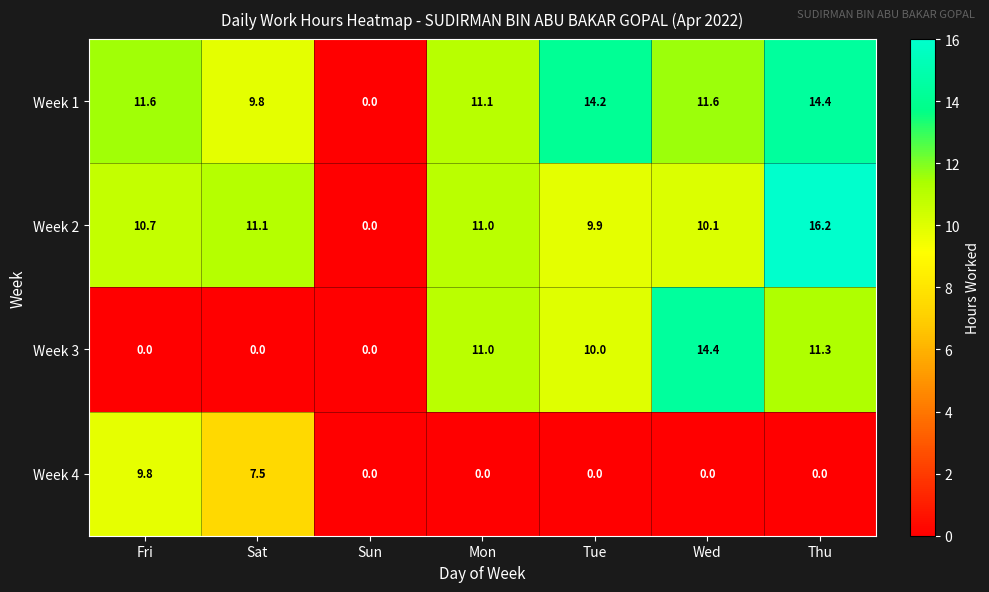

Reading right to left, what are all the values shown in this chart?

Week 1: Thu=14.4	Wed=11.6	Tue=14.2	Mon=11.1	Sun=0.0	Sat=9.8	Fri=11.6
Week 2: Thu=16.2	Wed=10.1	Tue=9.9	Mon=11.0	Sun=0.0	Sat=11.1	Fri=10.7
Week 3: Thu=11.3	Wed=14.4	Tue=10.0	Mon=11.0	Sun=0.0	Sat=0.0	Fri=0.0
Week 4: Thu=0.0	Wed=0.0	Tue=0.0	Mon=0.0	Sun=0.0	Sat=7.5	Fri=9.8